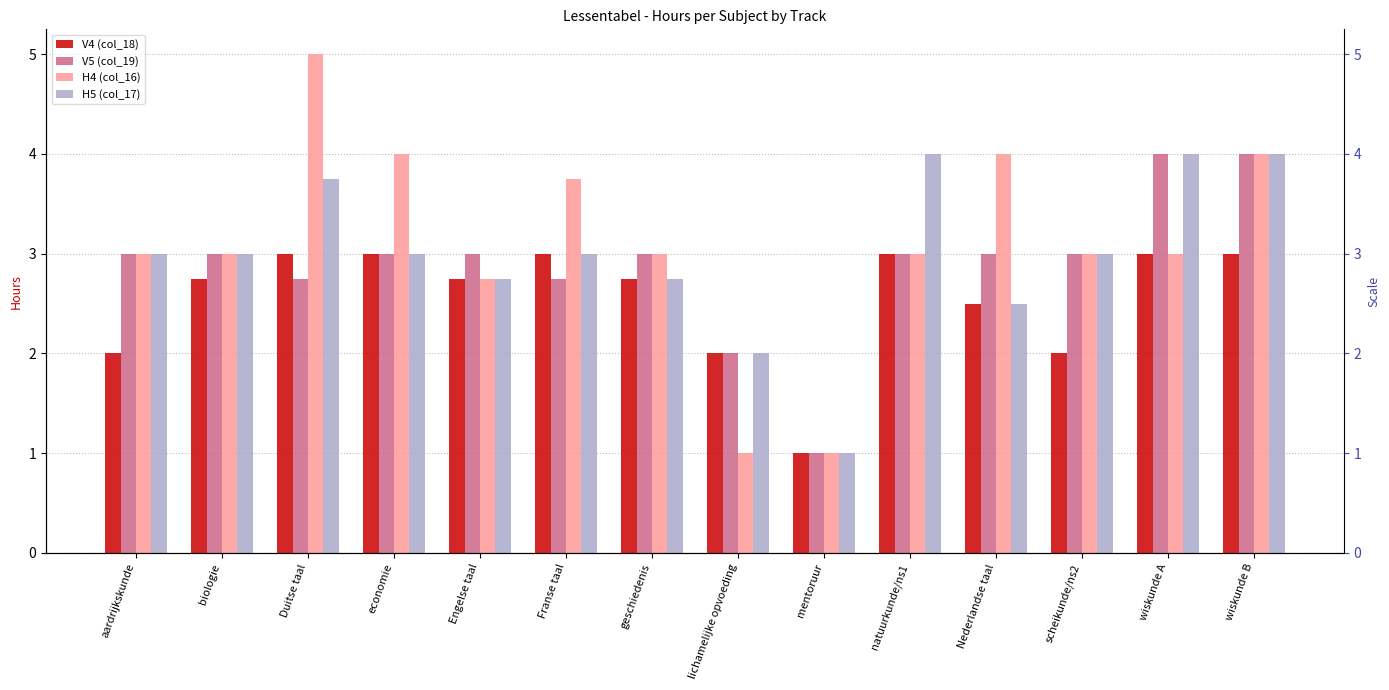

Which series has the largest range (max minus min)?

H4 (col_16)